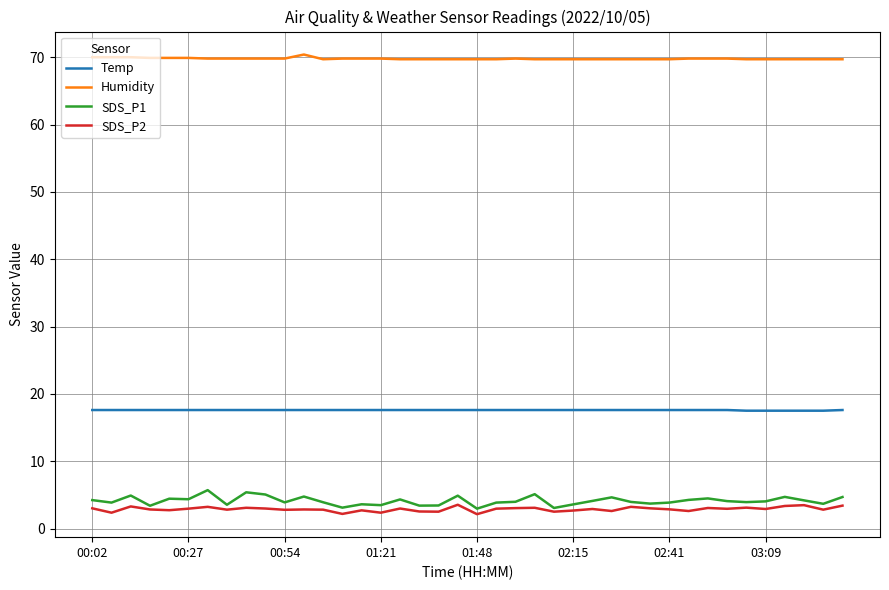

What is the minimum value shown in the chart?

2.1